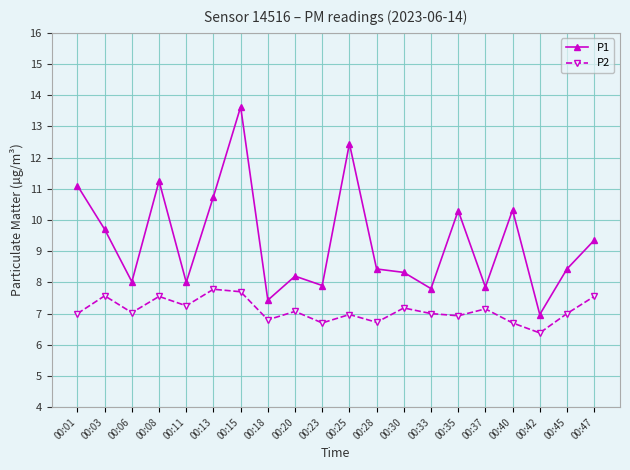

Which category has the highest value in the P1 series?

00:15